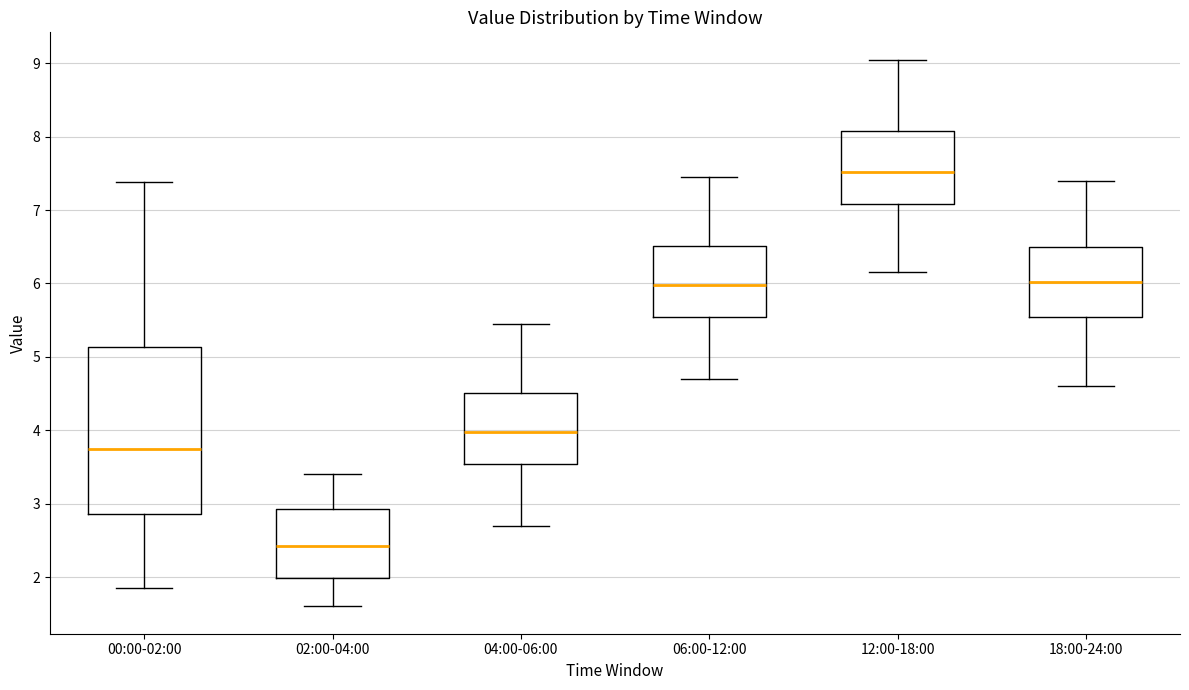

Which box is the tallest, from its lower edge to its upper edge?

00:00-02:00